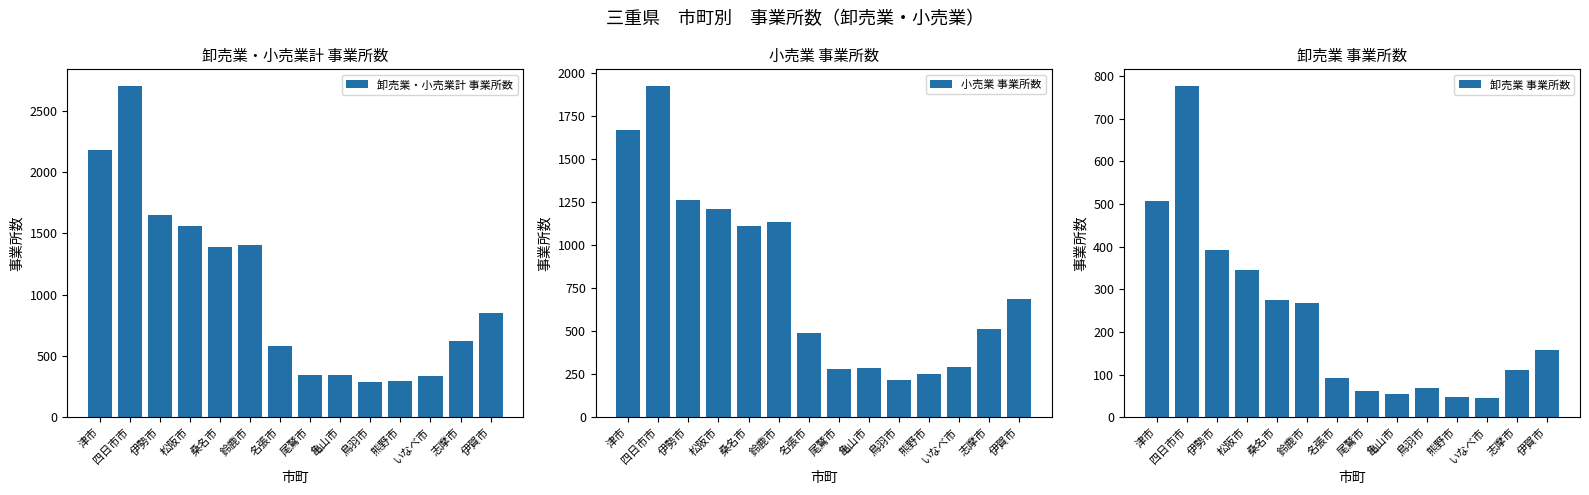

What is the maximum value for 卸売業 事業所数?

777